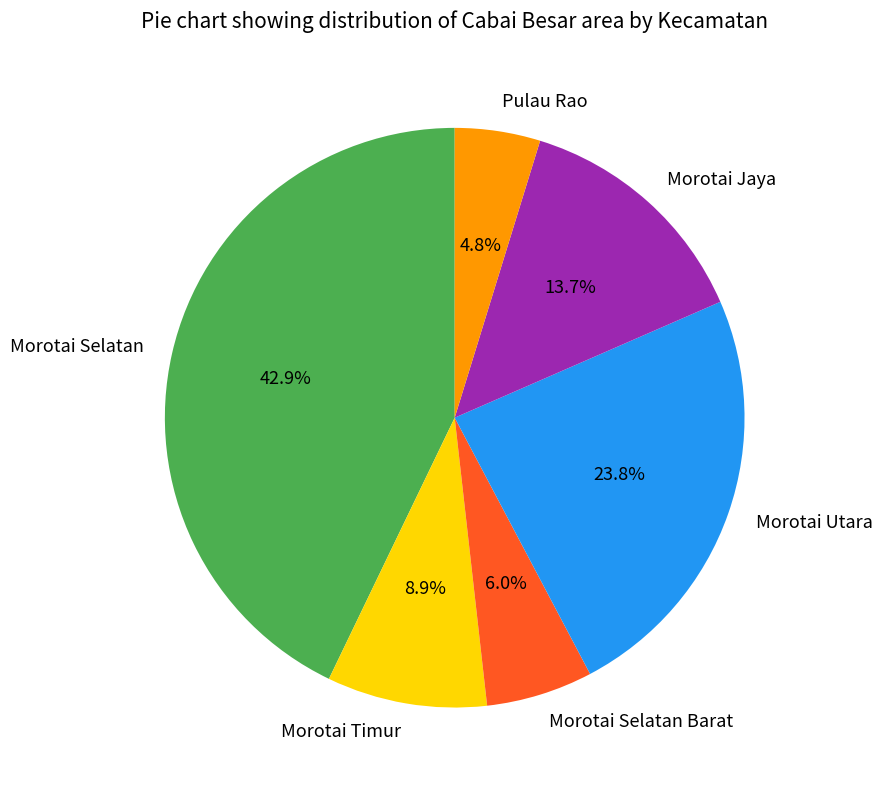

Is it true that Morotai Selatan is 43% of the pie?

True